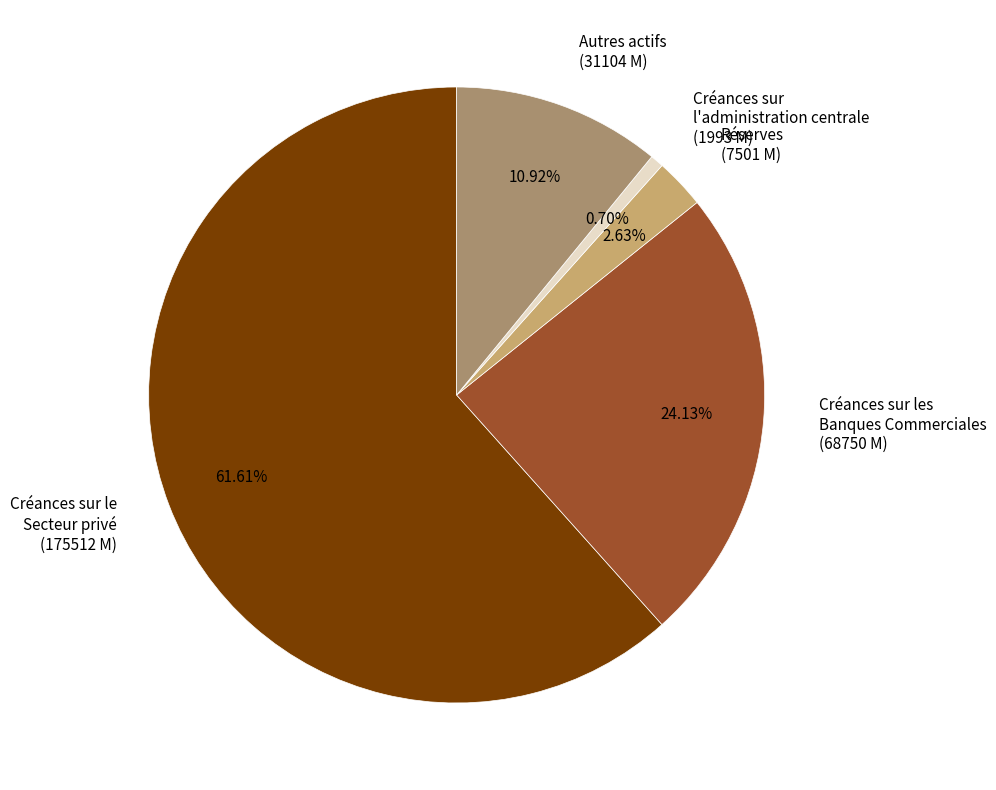

Rank the categories by value from highest to lowest.

Créances sur le Secteur privé (175512 M), Créances sur les Banques Commerciales (68750 M), Autres actifs (31104 M), Réserves (7501 M), Créances sur l'administration centrale (1993 M)